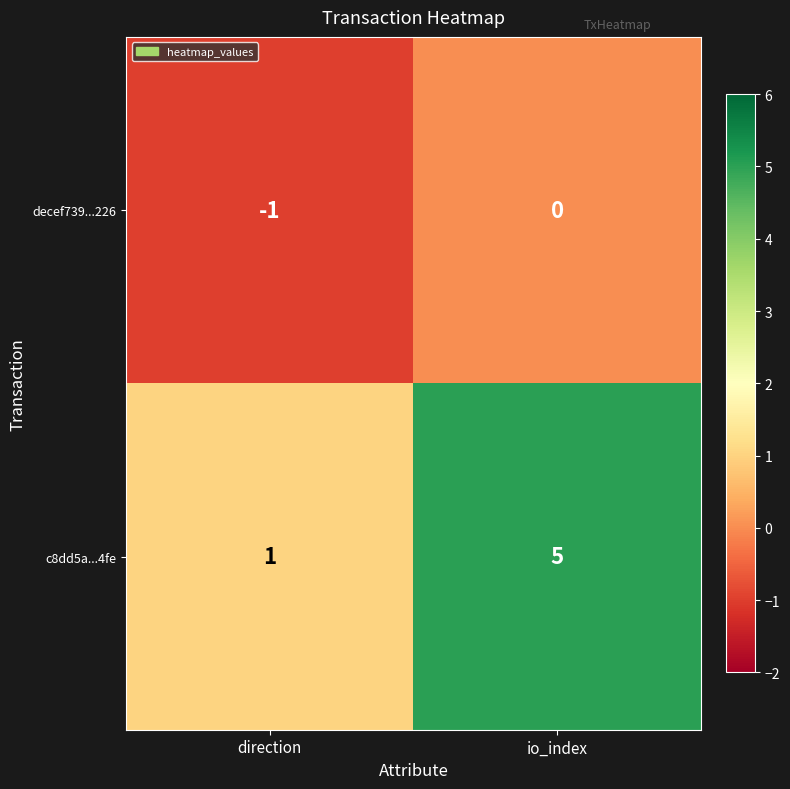

What is the total value across all series at io_index?

5